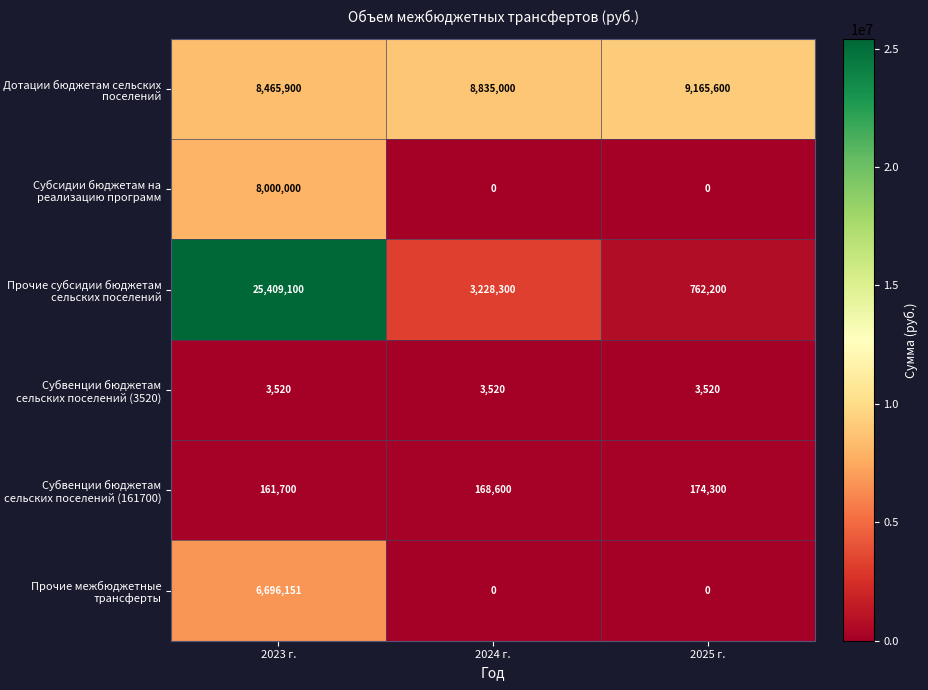

Which category has the lowest value in the Субвенции бюджетам сельских поселений (161700) series?

2023 г.